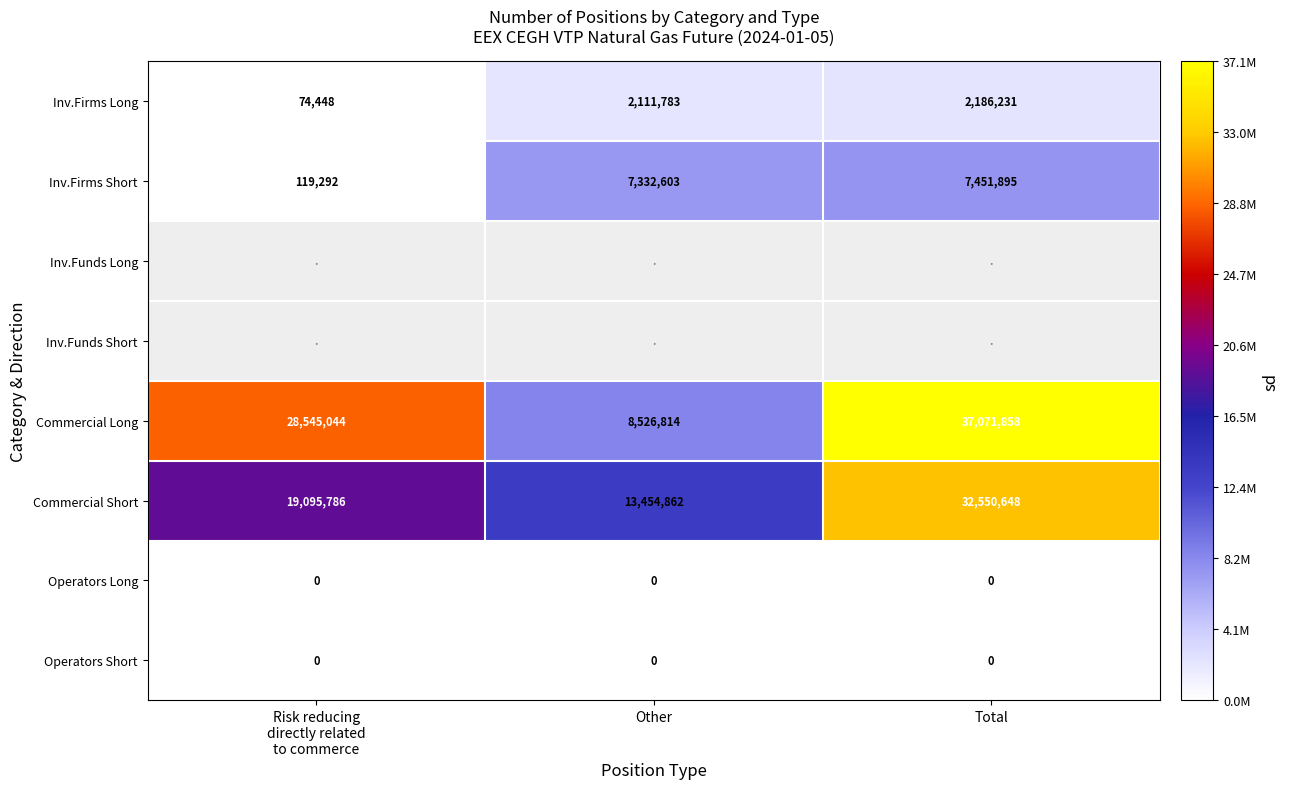

What is the spread (max minus min) of values at Other?

13454862.0